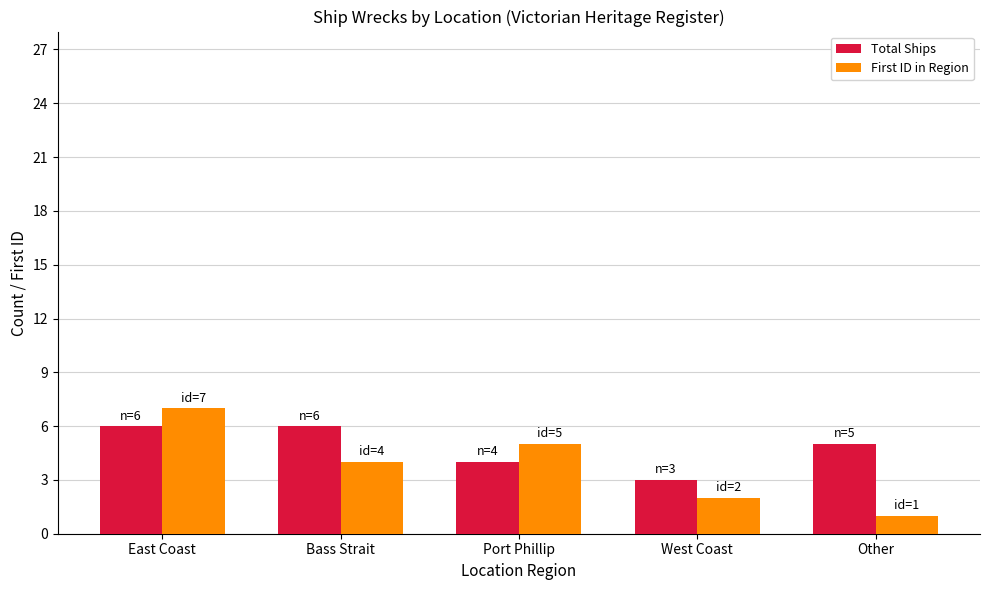

What is the maximum value for Total Ships?

6